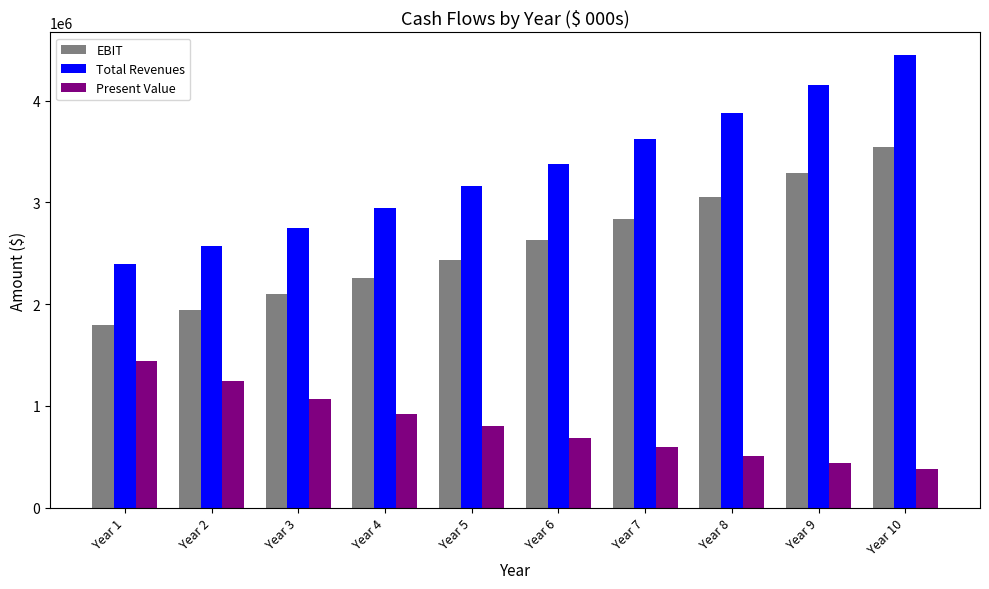

What is the average value of the EBIT series?

2588895.3